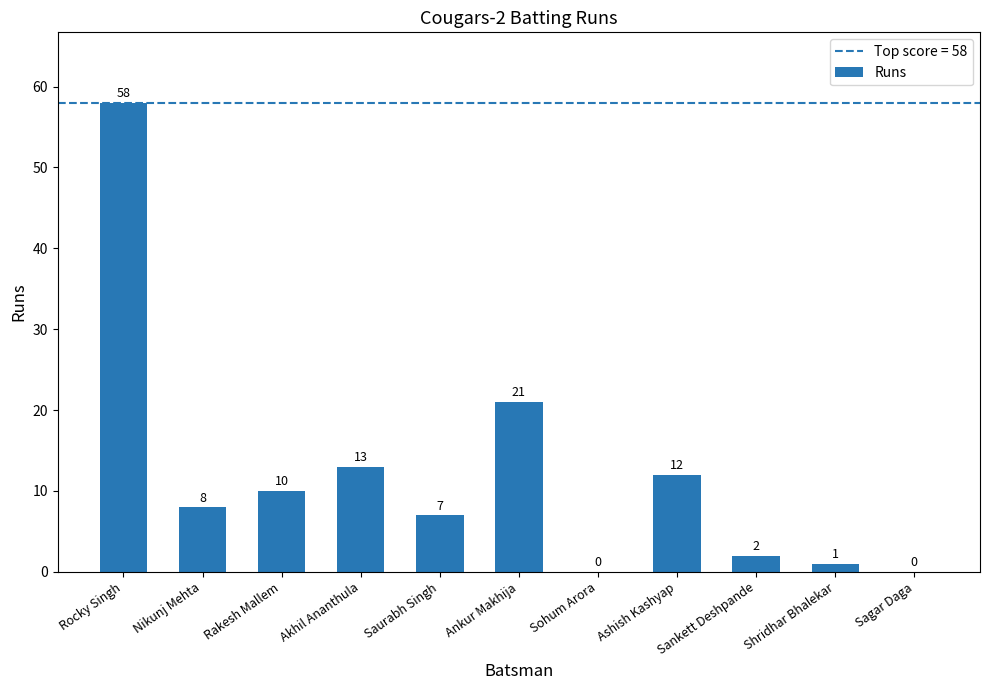

The chart shows a value of 8 at Nikunj Mehta. True or false?

True